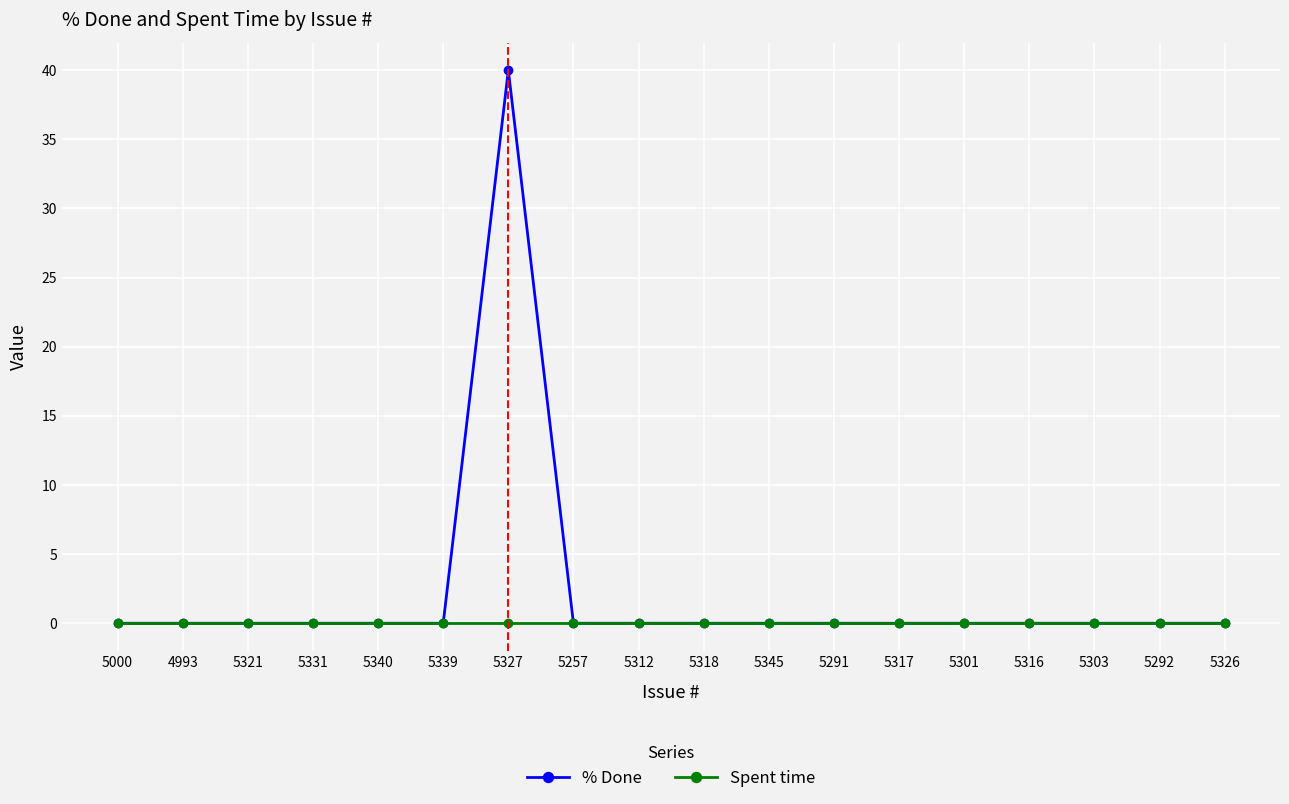

Reading left to right, what are all the values shown in this chart?

% Done: 5000=0	4993=0	5321=0	5331=0	5340=0	5339=0	5327=40	5257=0	5312=0	5318=0	5345=0	5291=0	5317=0	5301=0	5316=0	5303=0	5292=0	5326=0
Spent time: 5000=0	4993=0	5321=0	5331=0	5340=0	5339=0	5327=0	5257=0	5312=0	5318=0	5345=0	5291=0	5317=0	5301=0	5316=0	5303=0	5292=0	5326=0